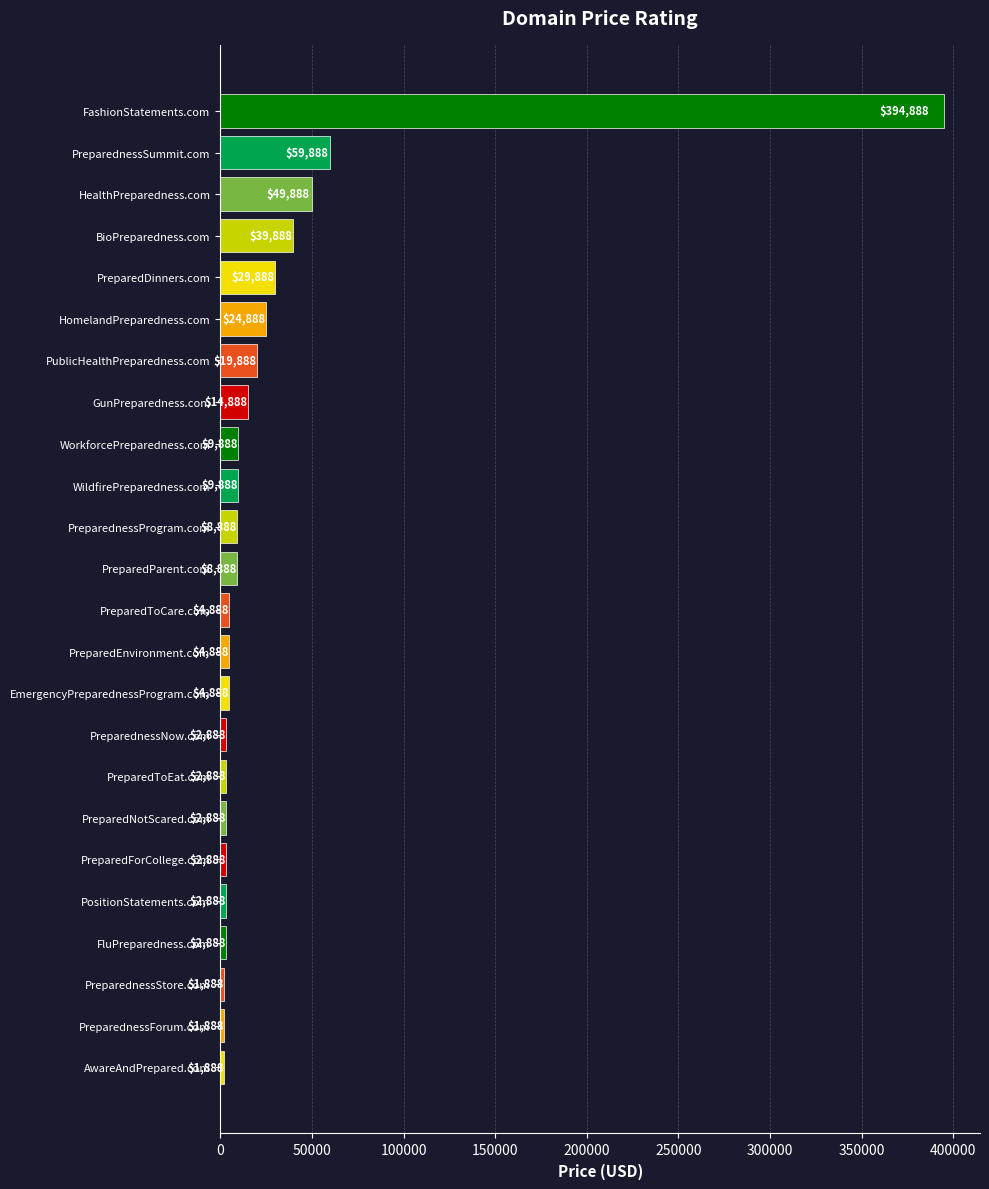

What is the maximum value shown in the chart?

394888